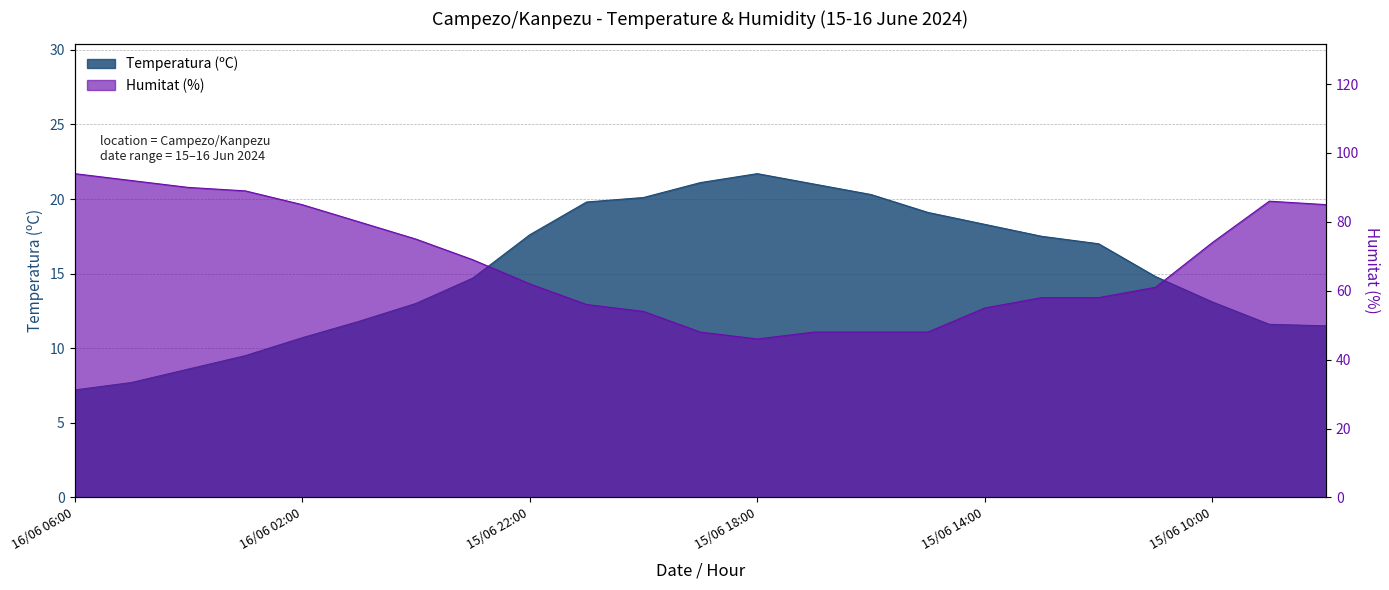

True or false: Humitat (%) and Temperatura (ºC) intersect in this chart.

False